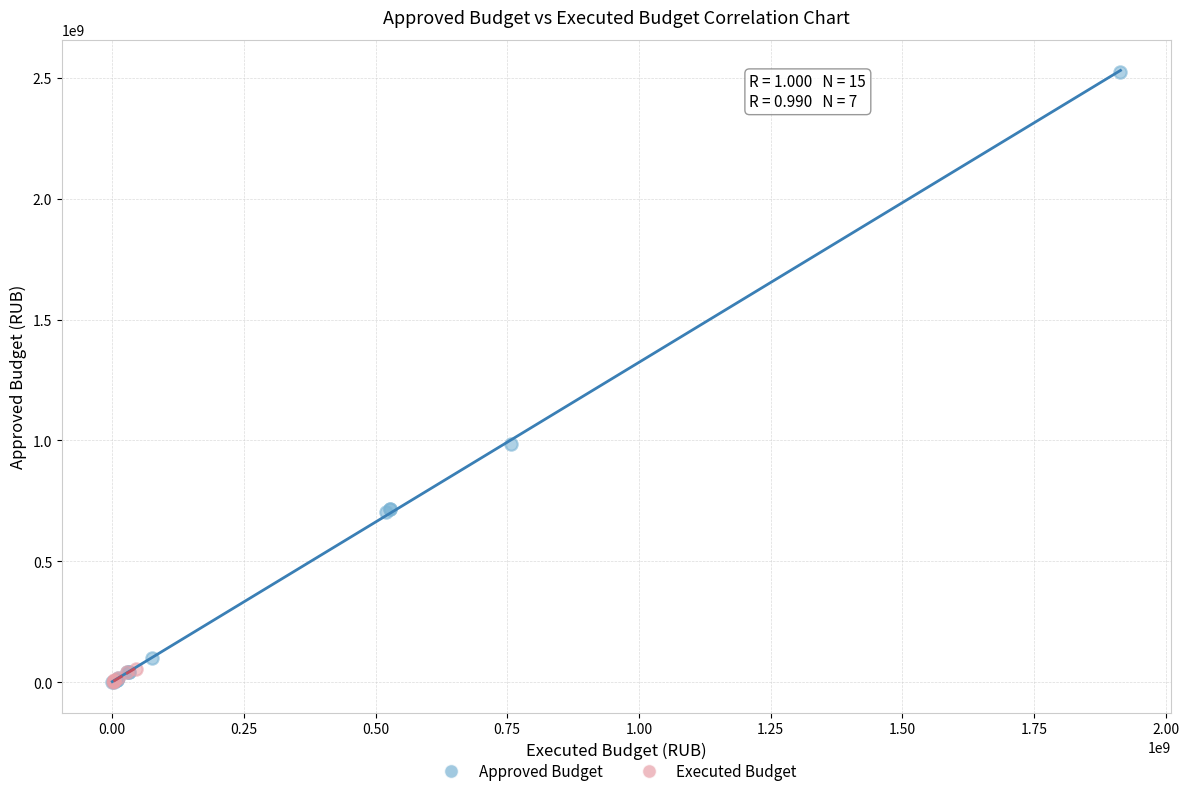

What are all the series names shown in the legend?

Approved Budget, Executed Budget